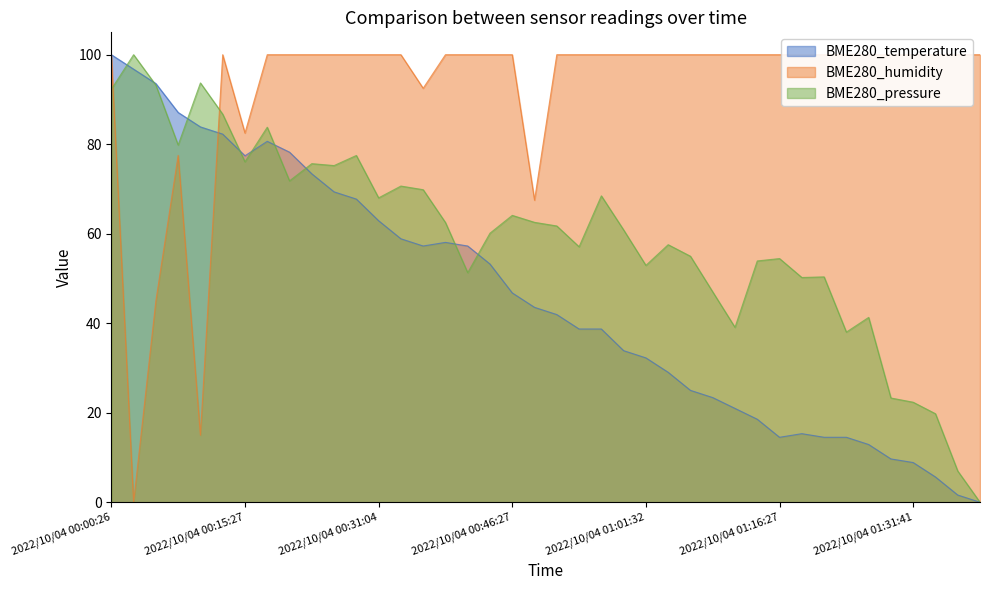

What is the maximum value for BME280_temperature?

100.0